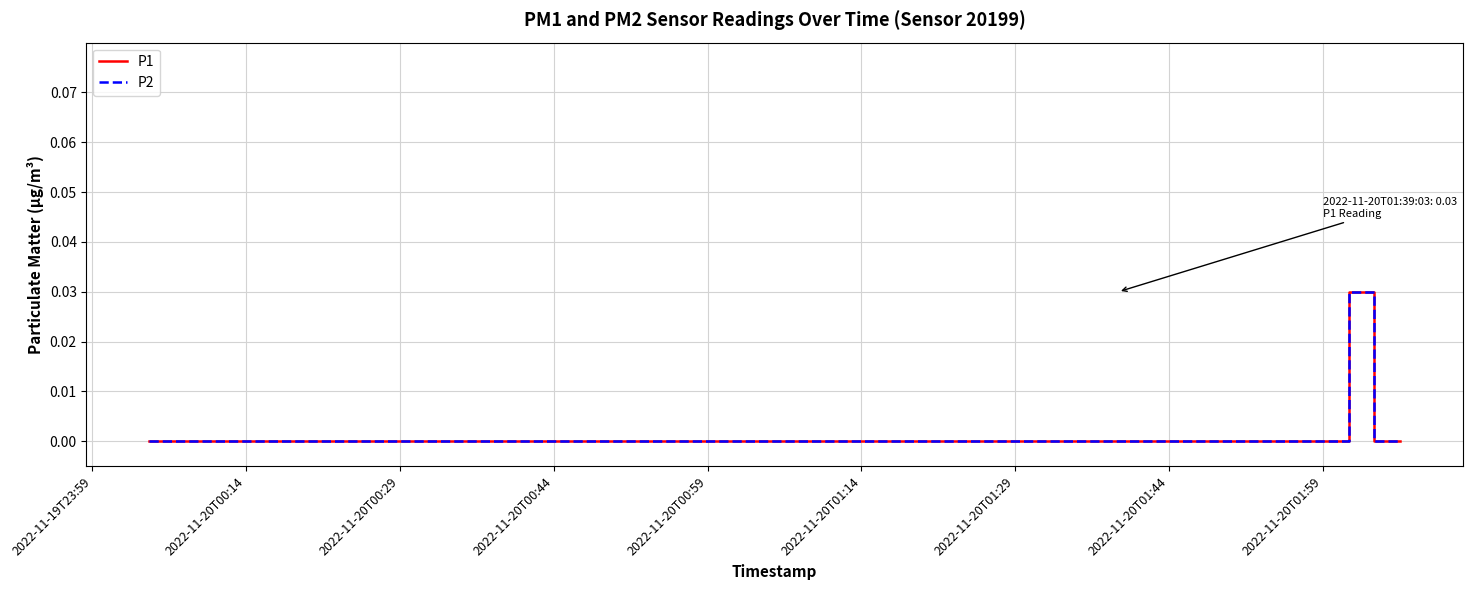

Does the chart display data point markers on the line(s)?

No